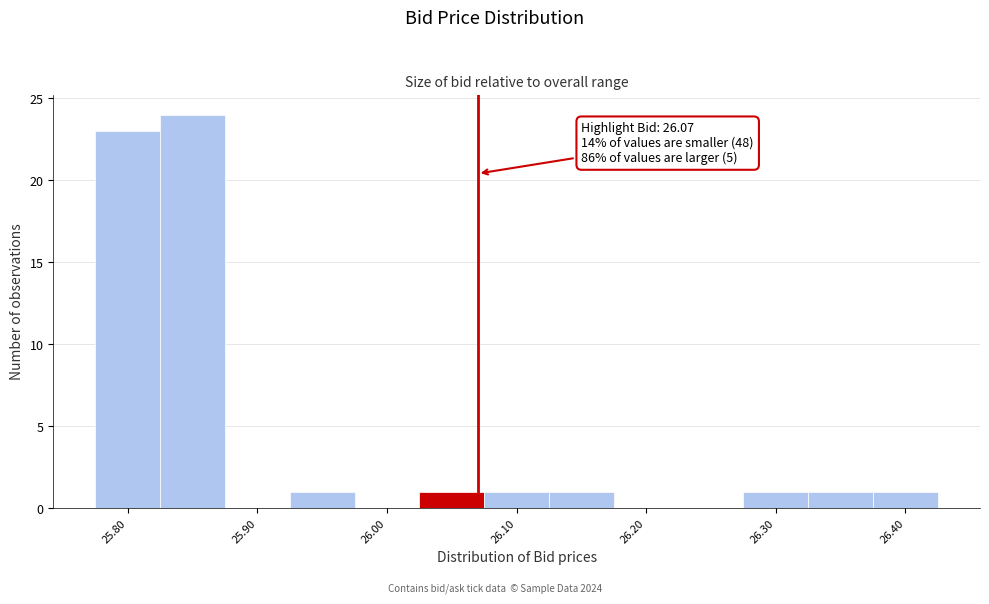

Which range on the x-axis has the tallest bar?

25.825 to 25.875